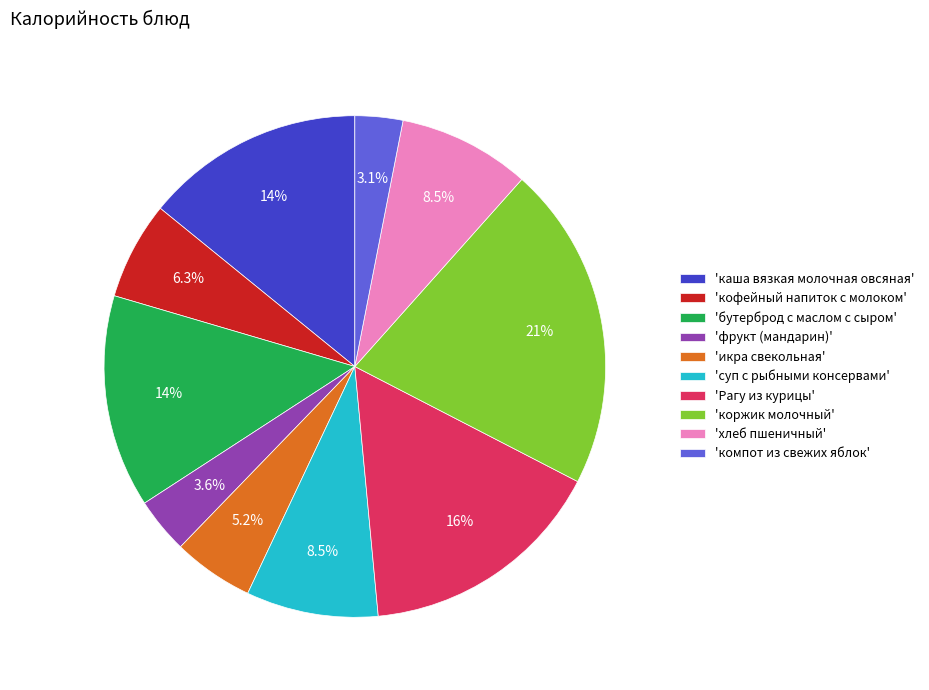

What portion of the pie excludes 'суп с рыбными консервами'?

91.5%